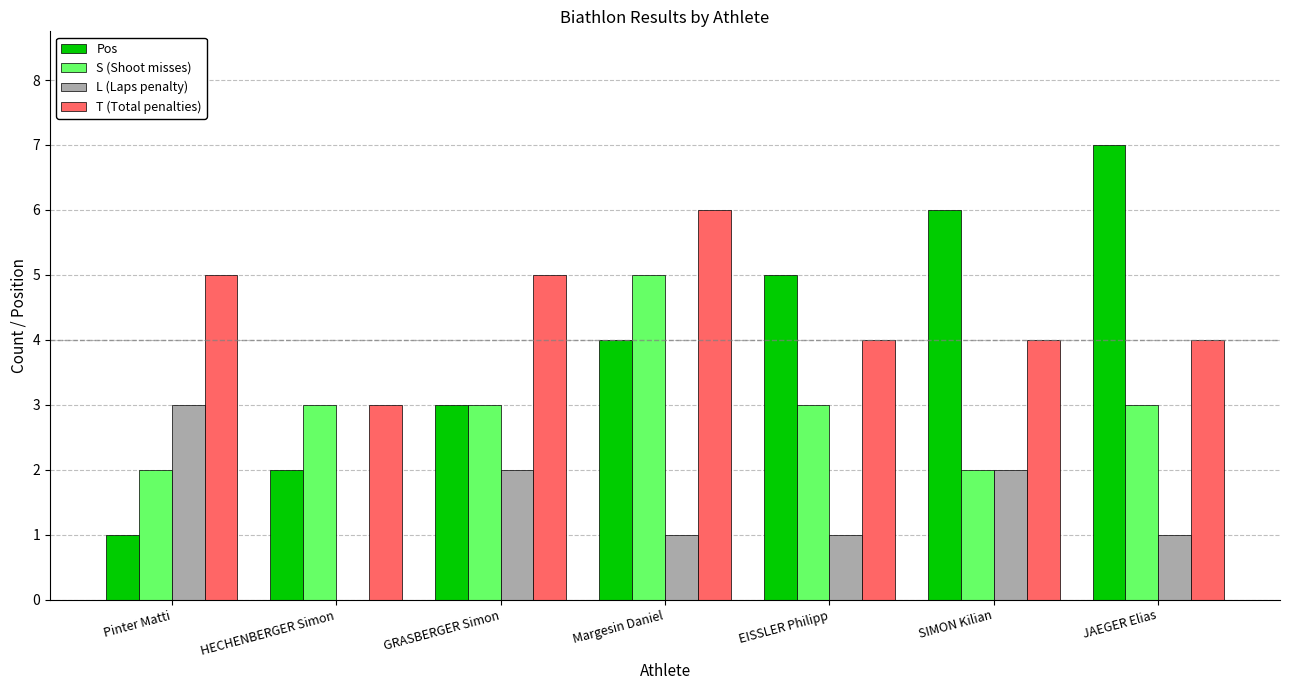

What is the difference between the Pos values at Pinter Matti and GRASBERGER Simon?

2